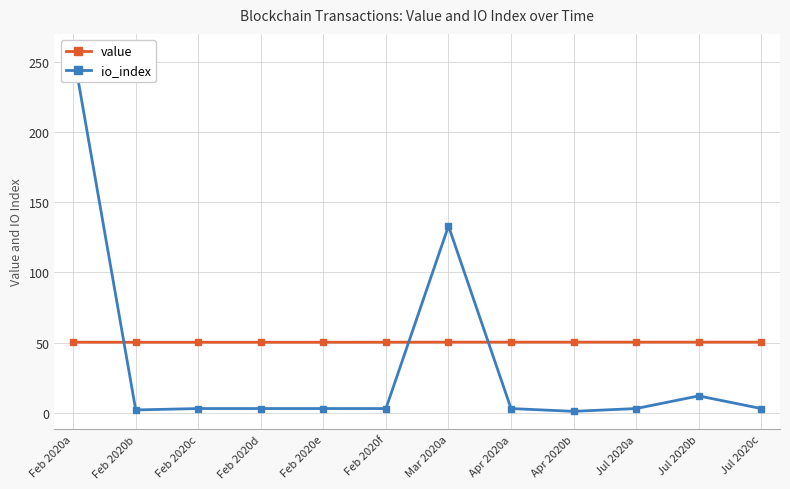

Where is io_index nearest to the value 129?

Mar 2020a